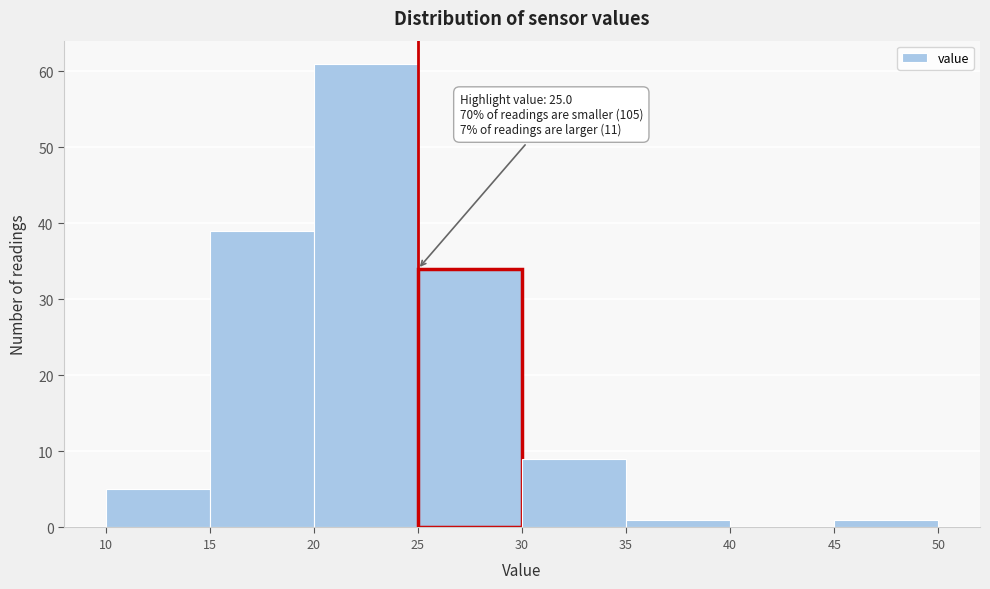

Which range on the x-axis has the tallest bar?

20 to 25